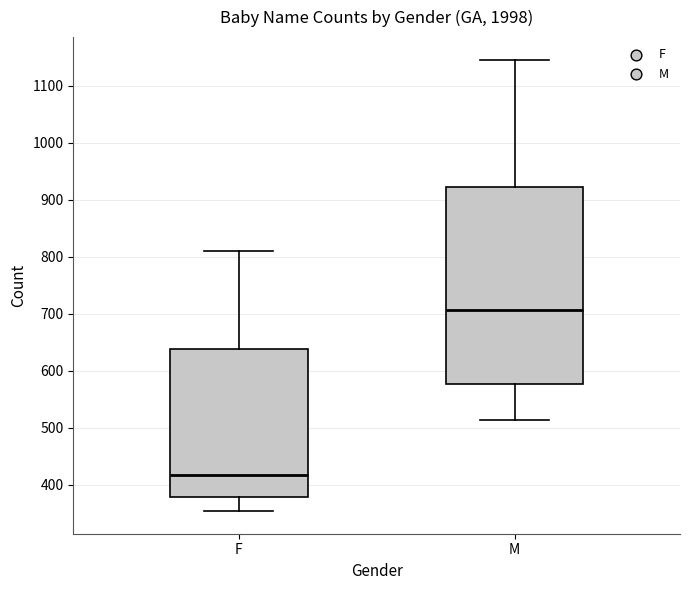

Which box has the lowest median line?

F